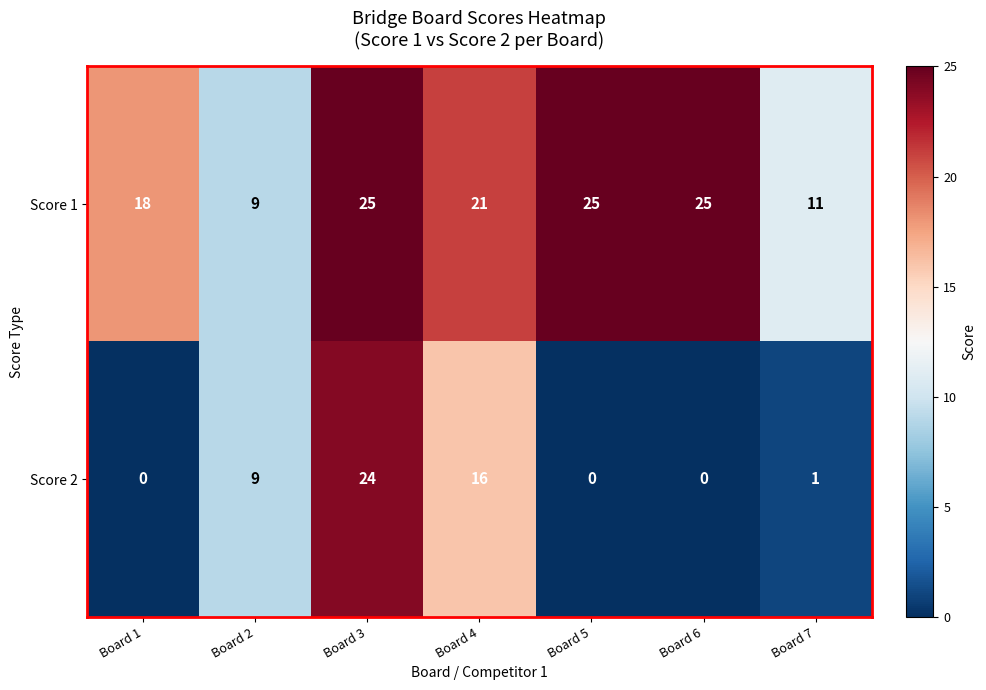

What is the spread (max minus min) of values at Board 1?

18